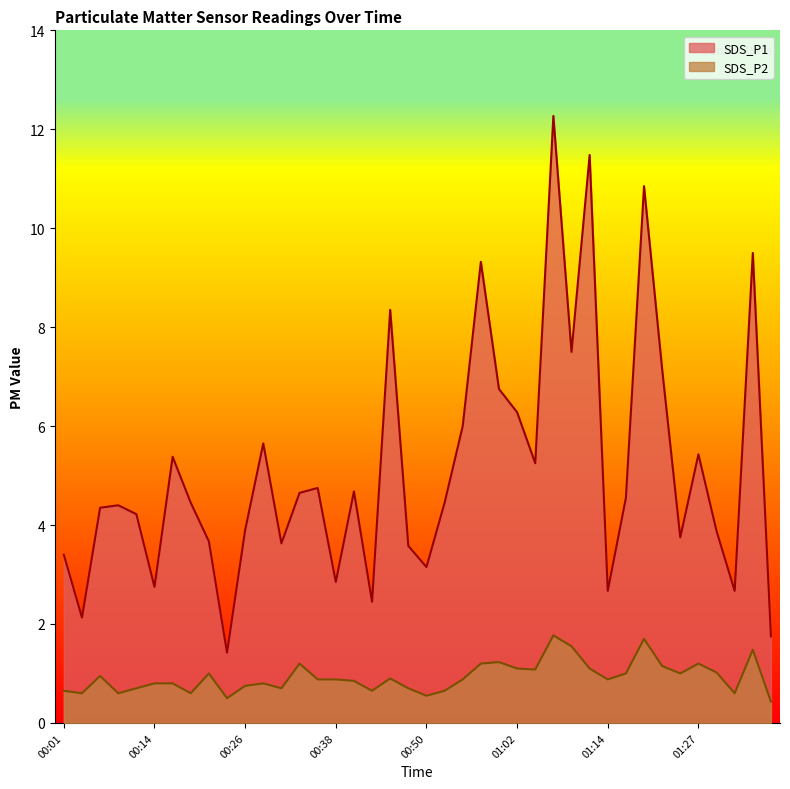

Which series has the largest range (max minus min)?

SDS_P1